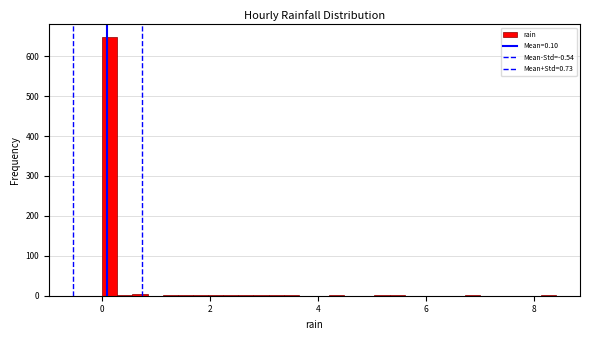

Read against the x-axis, roughly where is the centre of the tallest bar?

0.2